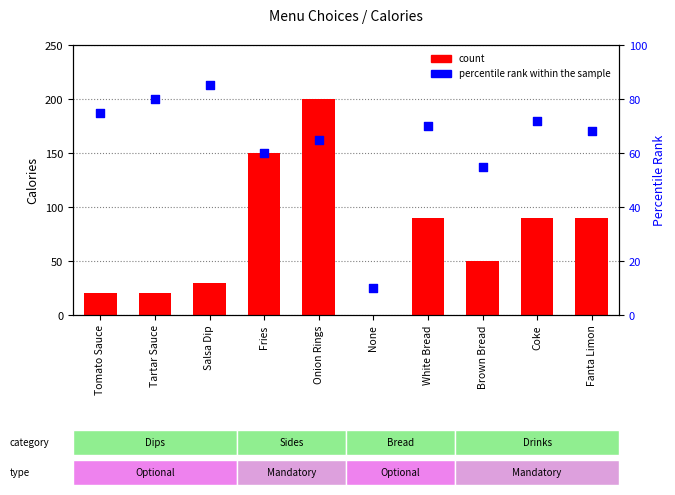

What are all the series names shown in the legend?

count, percentile rank within the sample